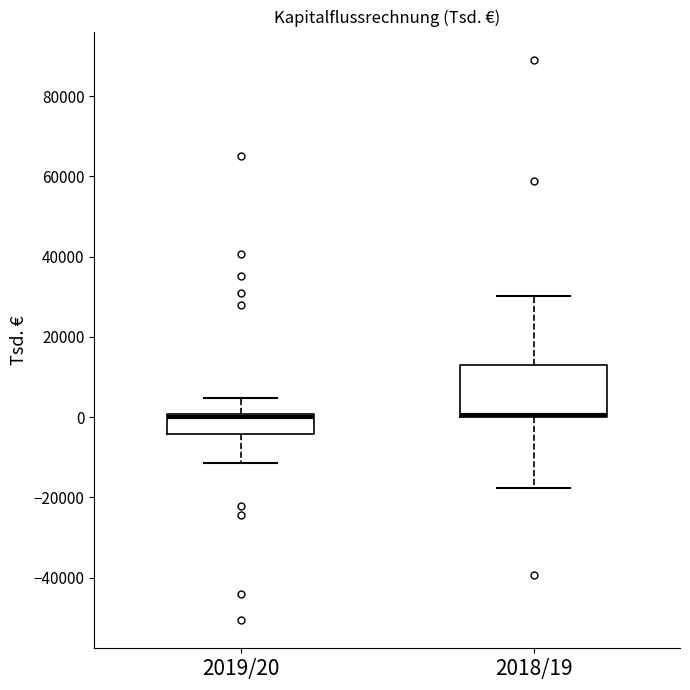

Where is the lower edge of the box for 2018/19 on the y-axis? The values are not printed on the chart, so give them approximately, as read against the axis.

0